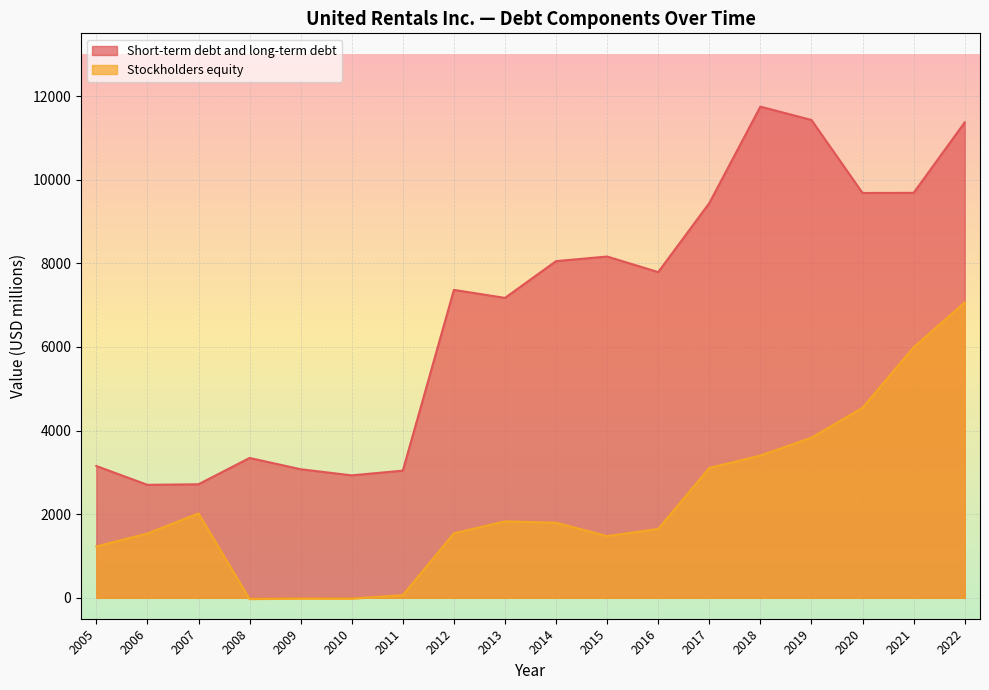

At how many categories does at least one series exceed 3321?

12